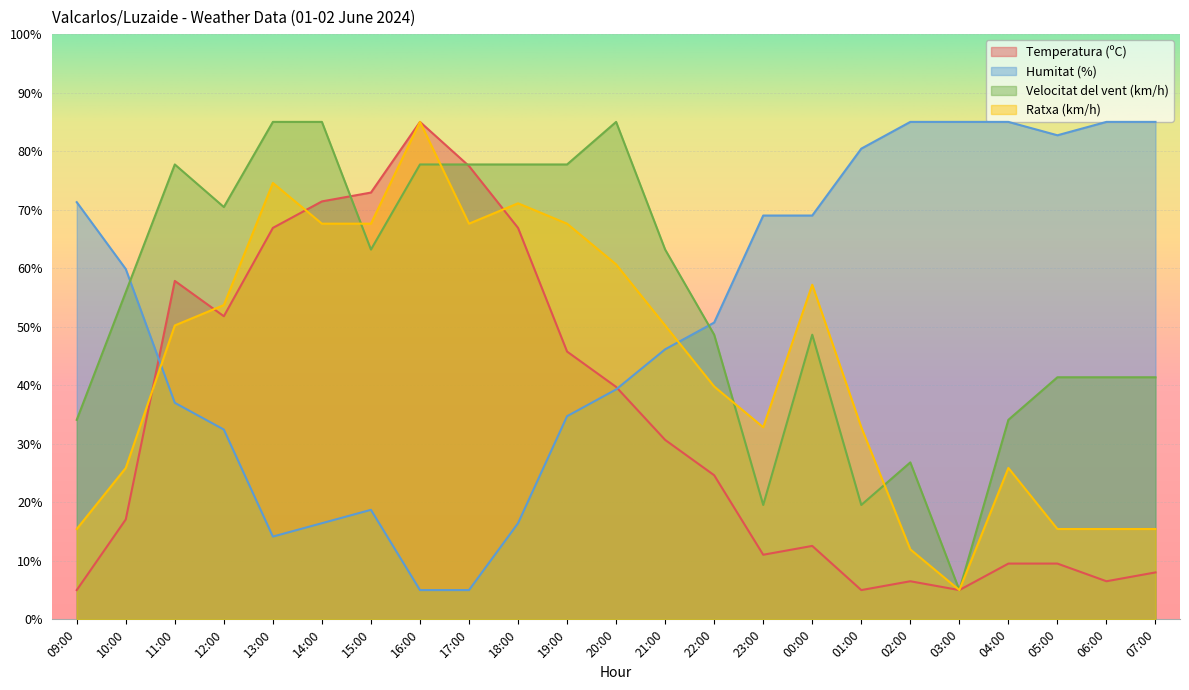

After their last crossing, which series has the higher values: Temperatura (ºC) or Humitat (%)?

Humitat (%)